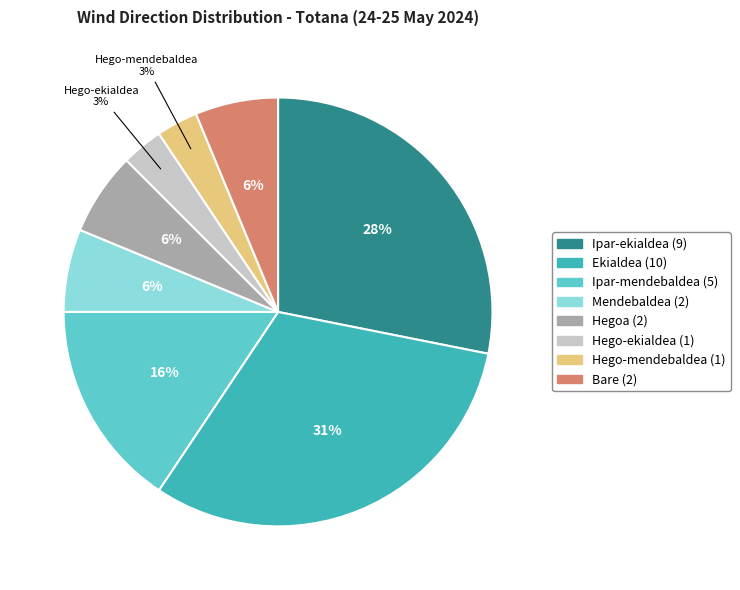

Combined, do Ipar-mendebaldea and Hego-ekialdea account for over 50%?

No